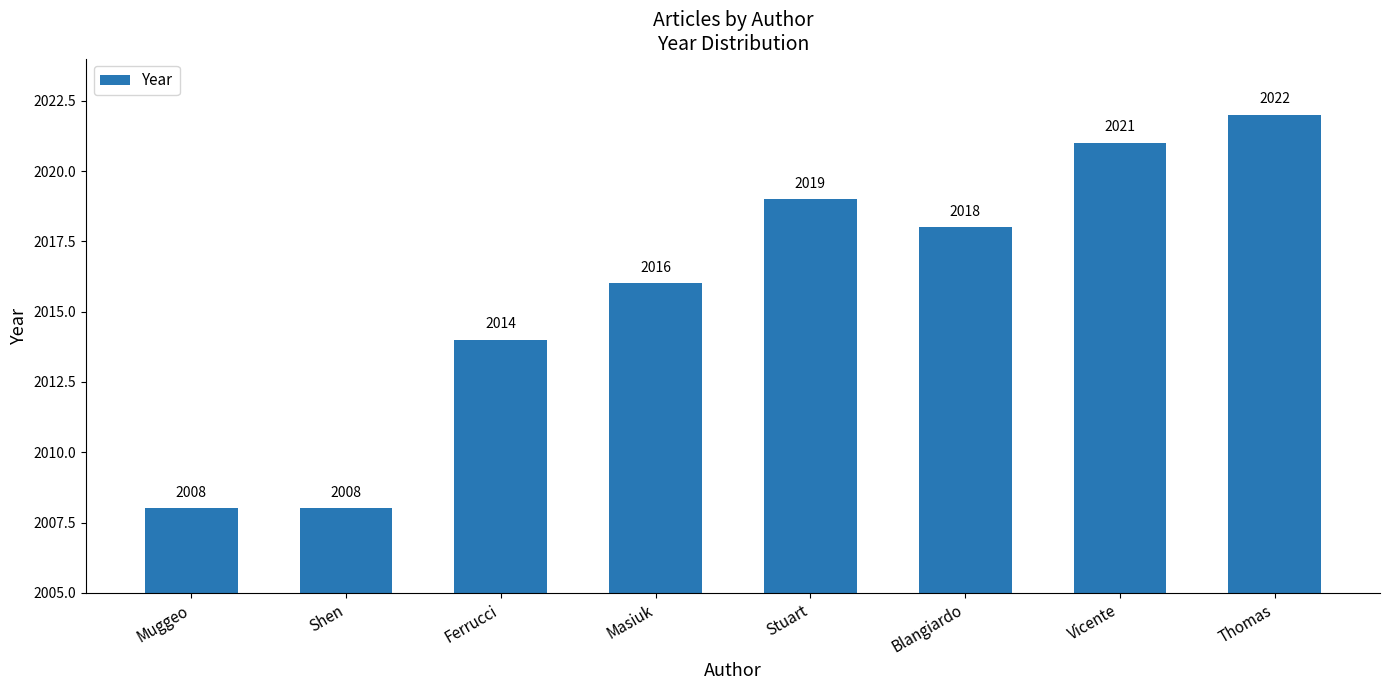

Is it true that the value at Blangiardo is 3227?

False